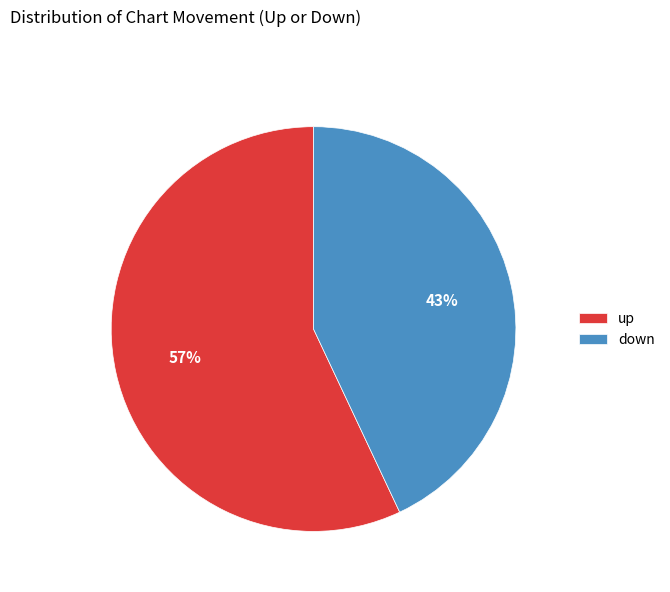

Rank the categories by value from lowest to highest.

down, up